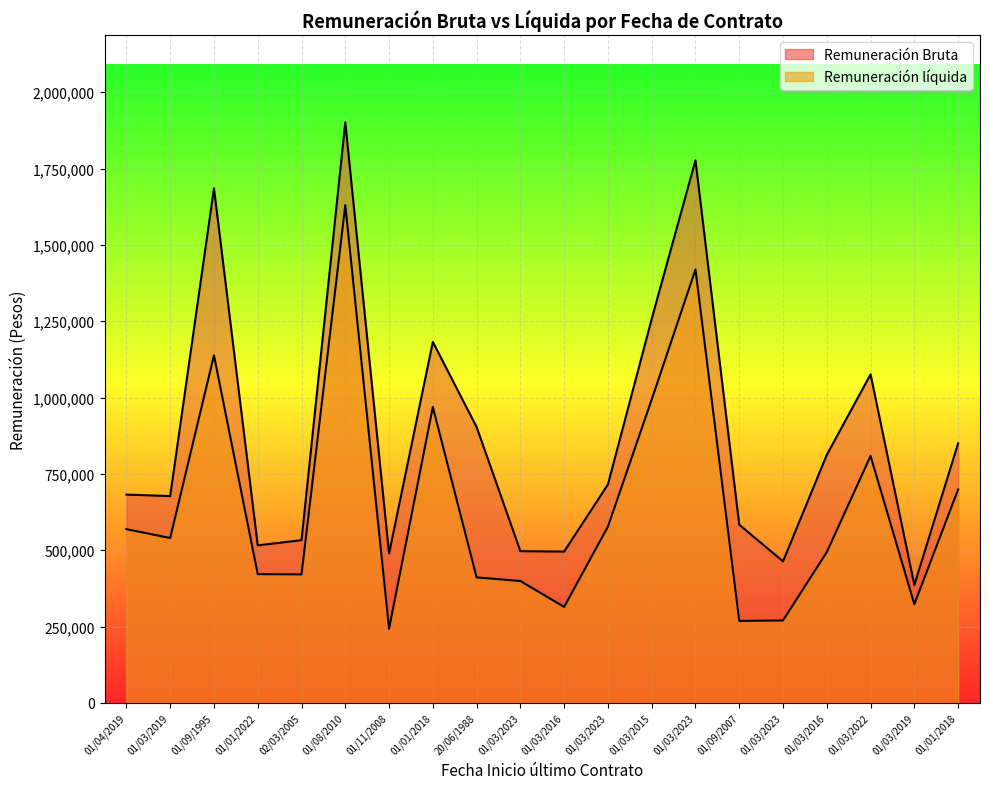

How many categories are shown in the chart?

20